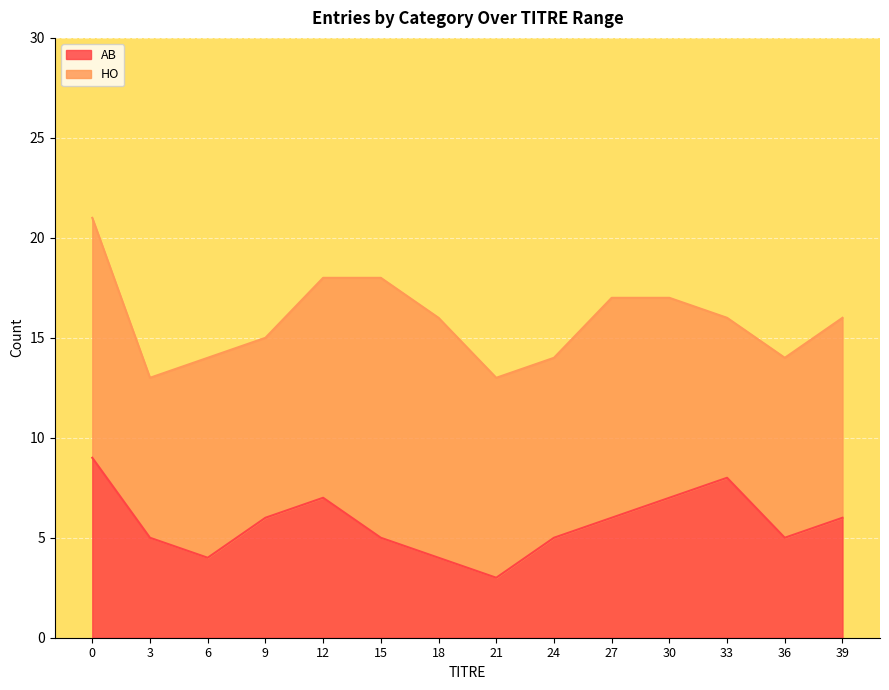

True or false: the data shows 5 at 3.

True